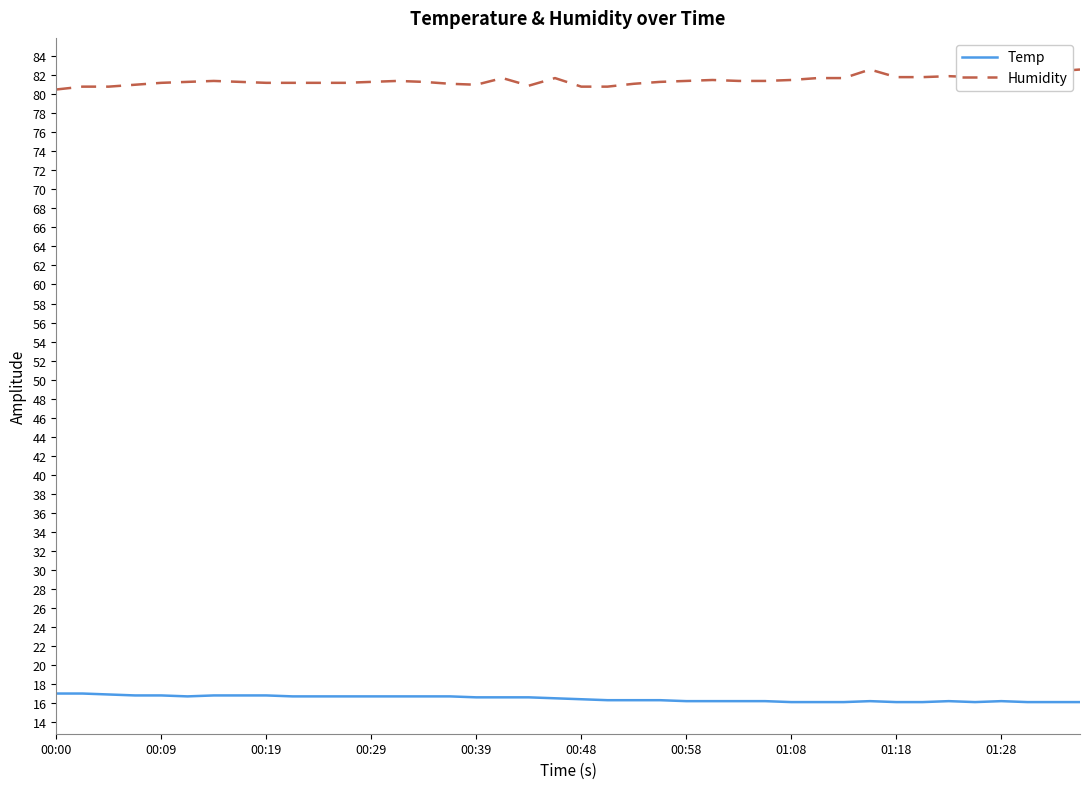

True or false: Humidity and Temp cross at least once.

False